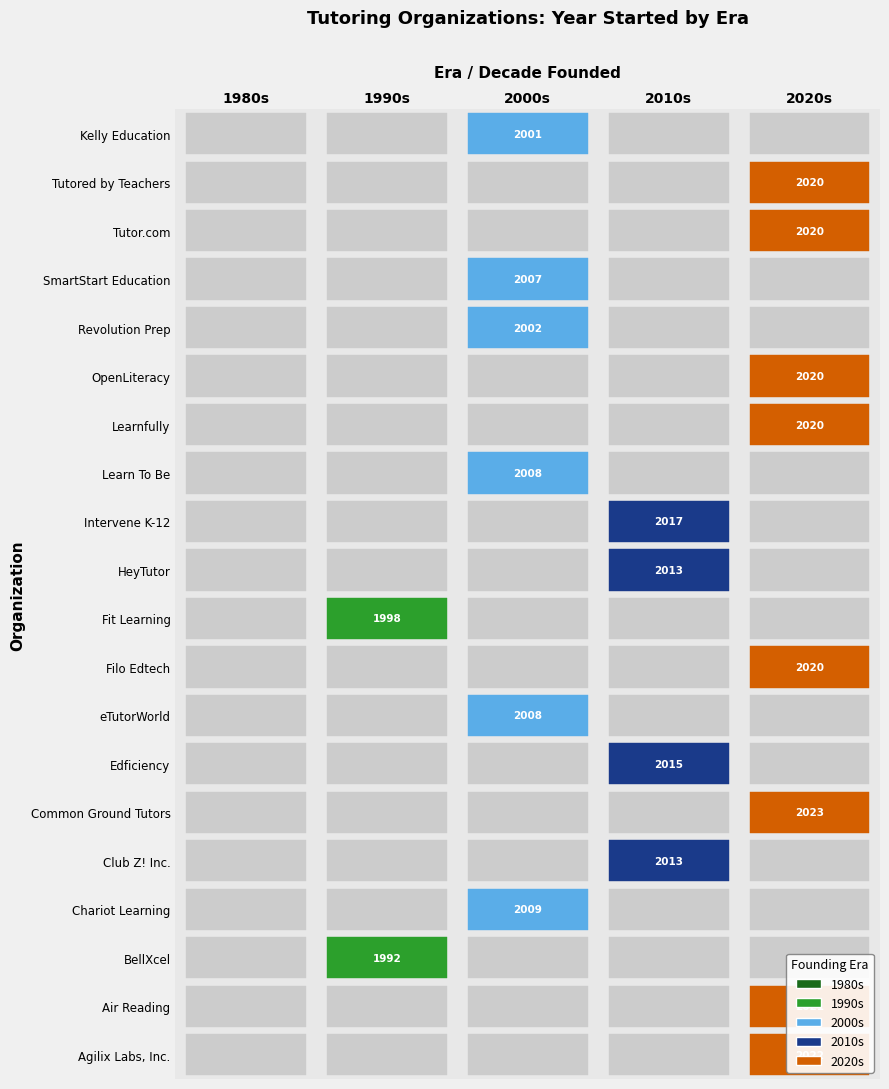

What is the maximum value shown in the chart?

2023